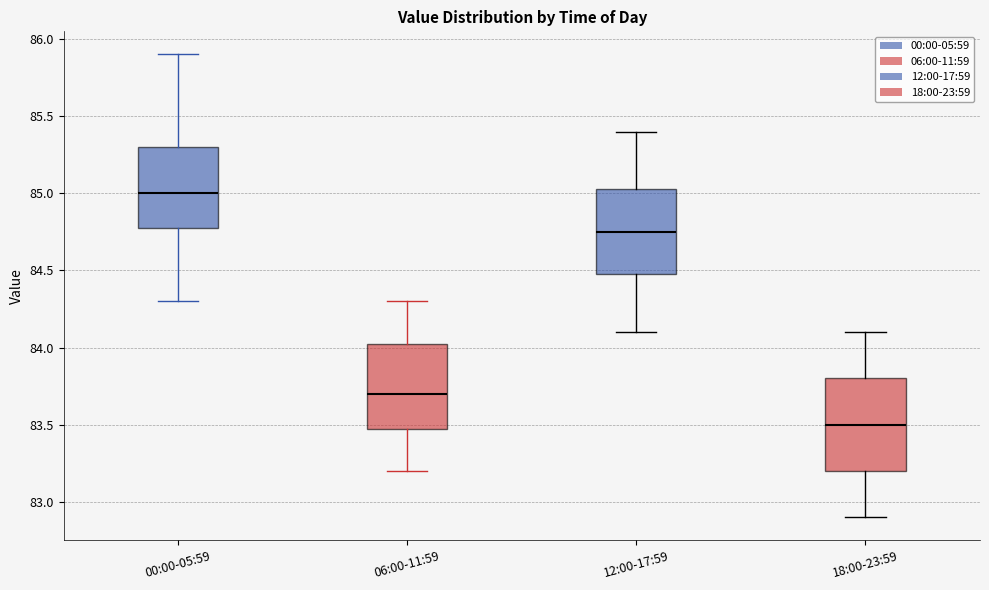

Reading left to right, transcribe this box plot: for each box, give where its median line is, the range the box spans, and where its two whiskers end, as read against the y-axis. The values are not printed on the chart, so give them approximately, as read against the axis.

00:00-05:59: median 85.00, box 84.80 to 85.30, whiskers 84.30 to 85.90
06:00-11:59: median 83.70, box 83.50 to 84.05, whiskers 83.20 to 84.30
12:00-17:59: median 84.75, box 84.50 to 85.05, whiskers 84.10 to 85.40
18:00-23:59: median 83.50, box 83.20 to 83.80, whiskers 82.90 to 84.10